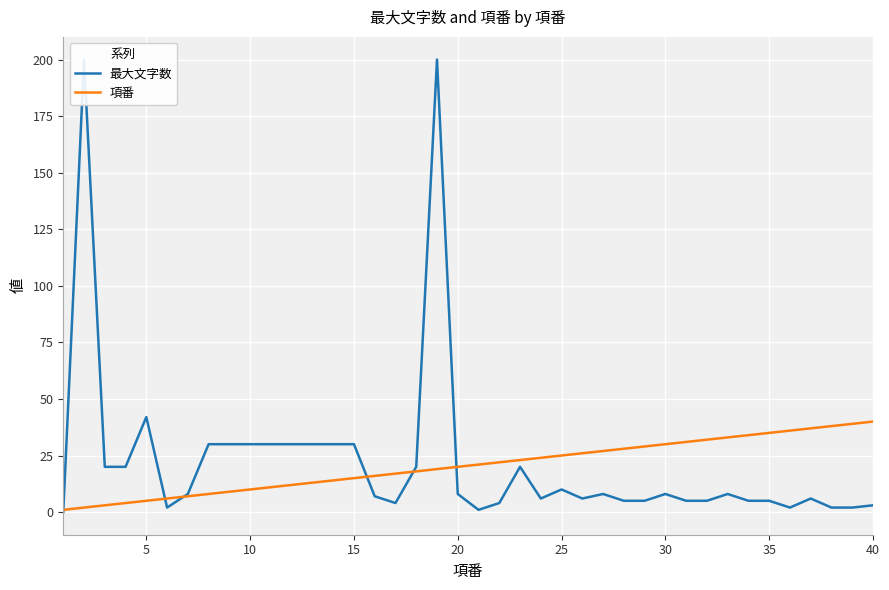

The value of 項番 at 25 is 35. True or false?

False